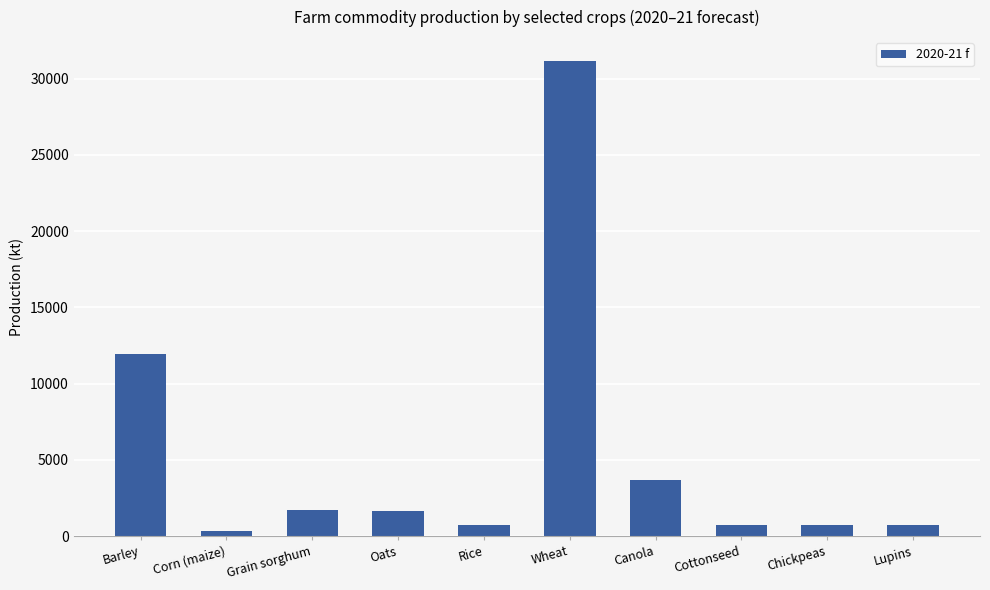

What is the change in value from Oats to Cottonseed?

-911.8